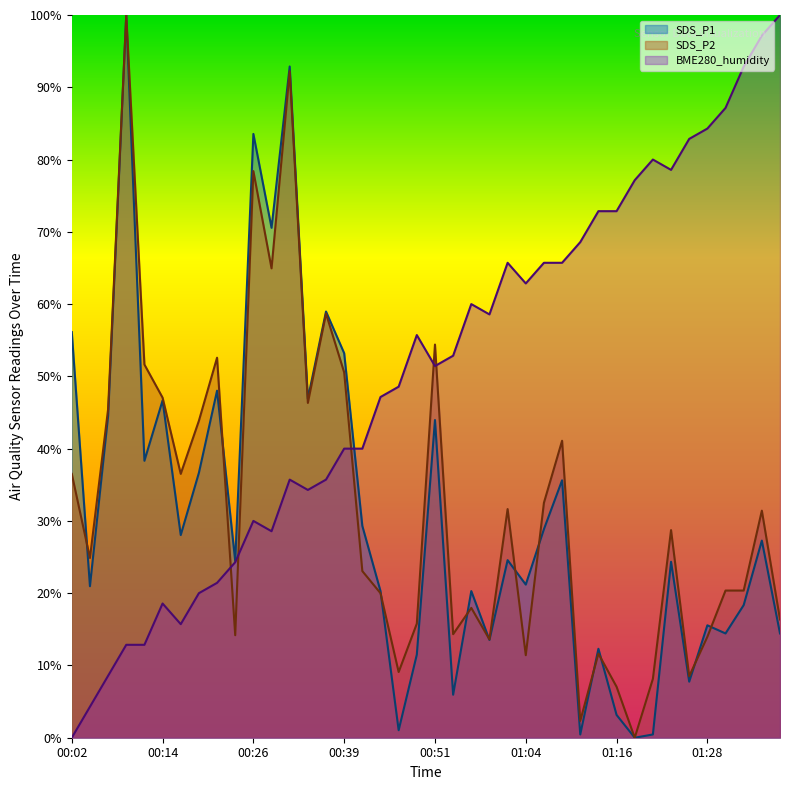

At which label does BME280_humidity first exceed 52?

00:49